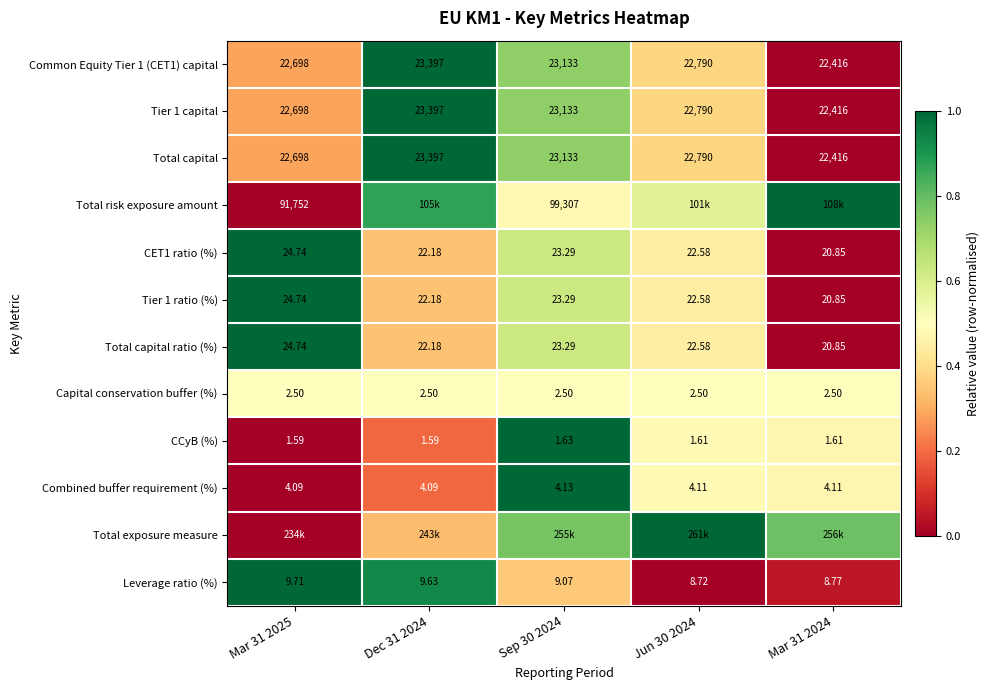

Is the value of Combined buffer requirement (%) at Sep 30 2024 greater than the value of Common Equity Tier 1 (CET1) capital at Mar 31 2024?

No